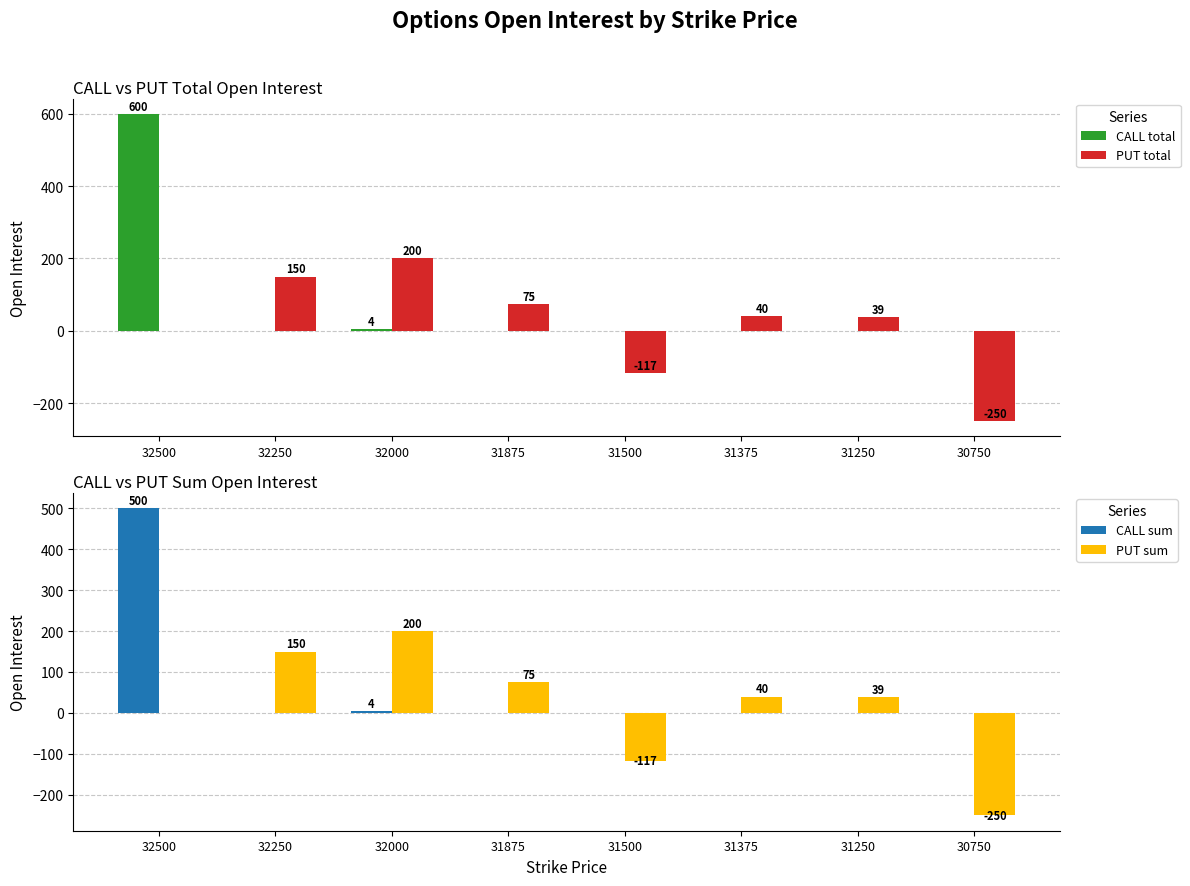

How many data points in PUT sum are less than 40?

4